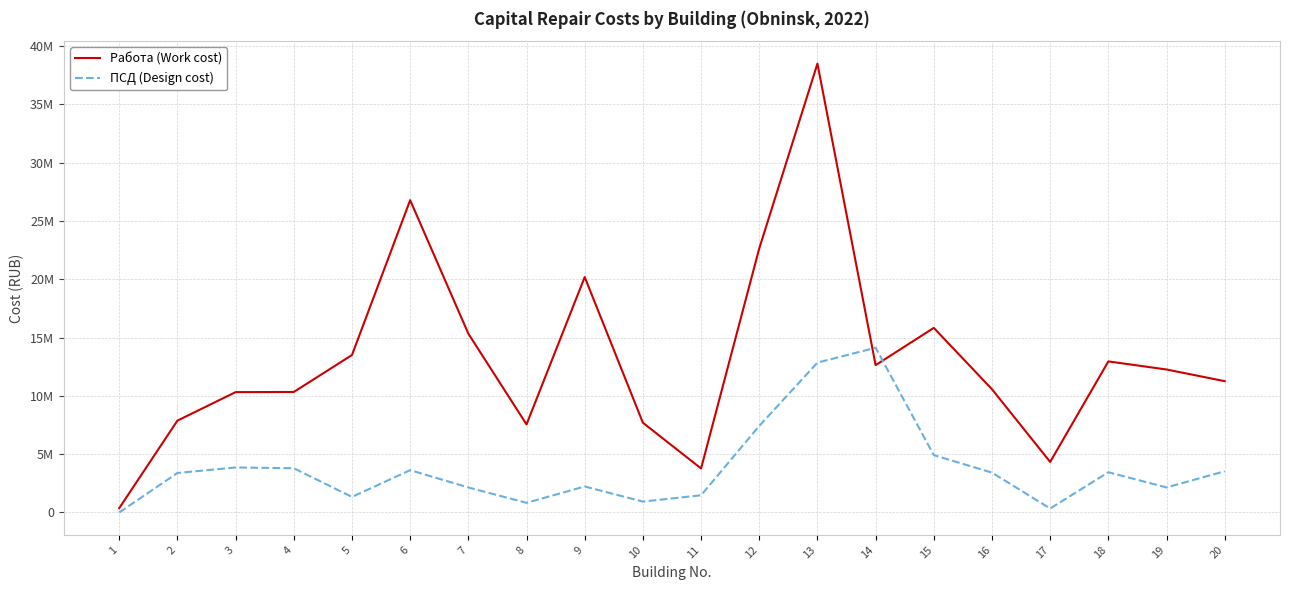

Which category has the lowest value across all series?

1